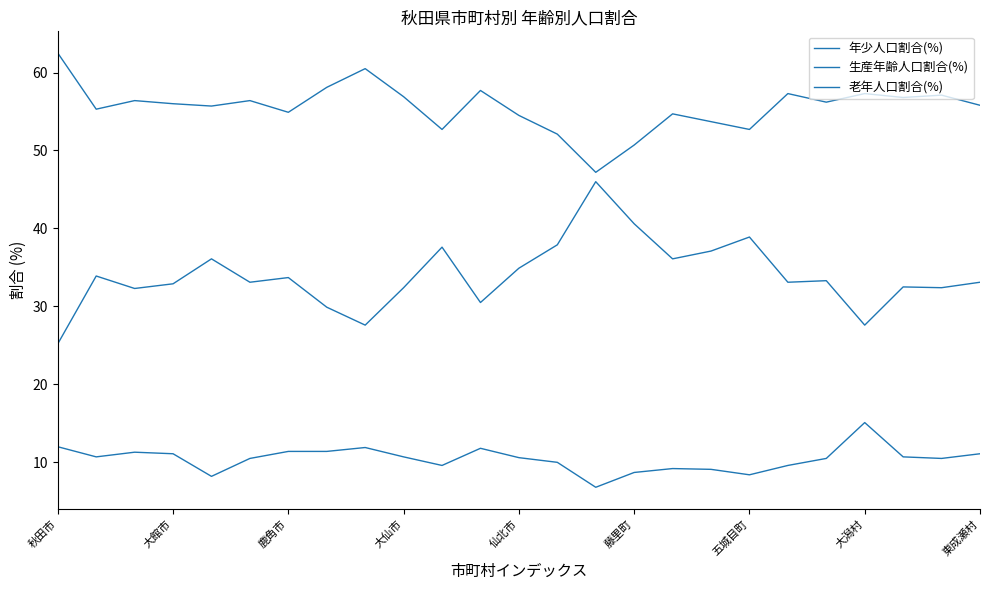

How many lines are shown in the chart?

3